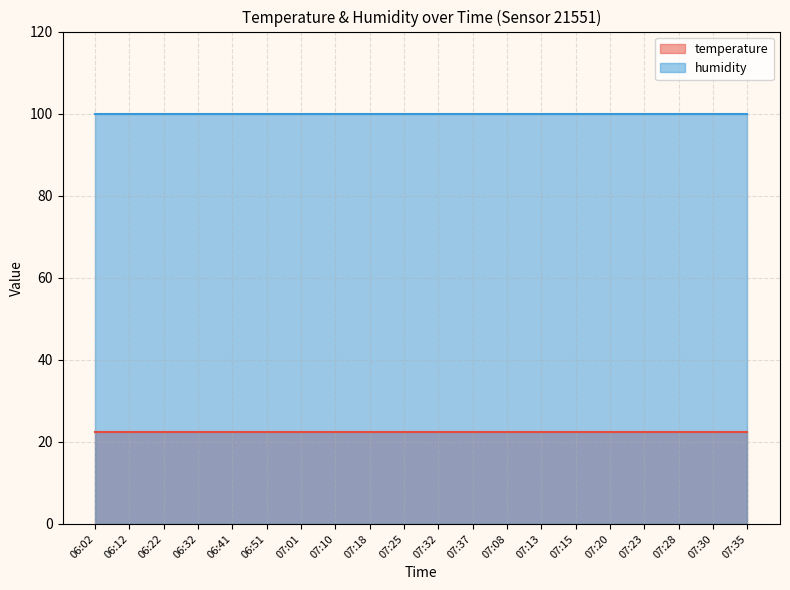

Rank the categories by temperature value from lowest to highest.

06:02, 06:12, 06:22, 06:32, 06:41, 06:51, 07:01, 07:10, 07:18, 07:25, 07:32, 07:37, 07:08, 07:13, 07:15, 07:20, 07:23, 07:28, 07:30, 07:35